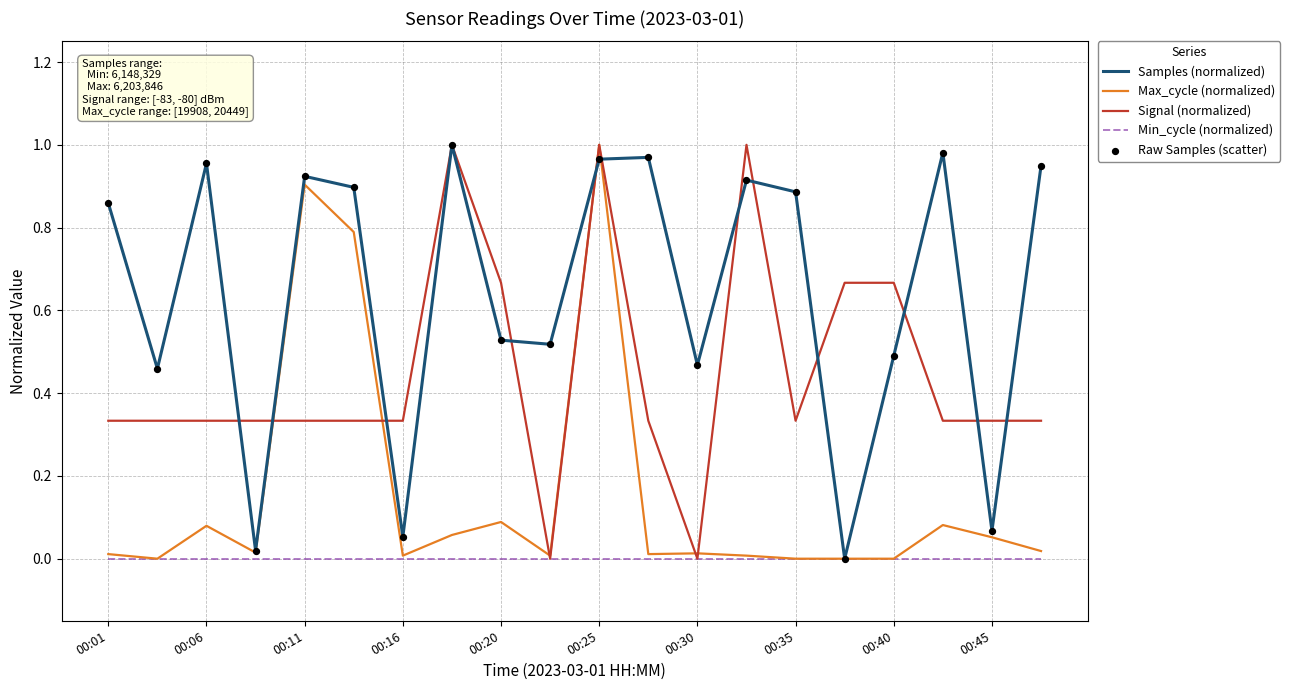

Which series has the largest total across all categories?

Samples (normalized)